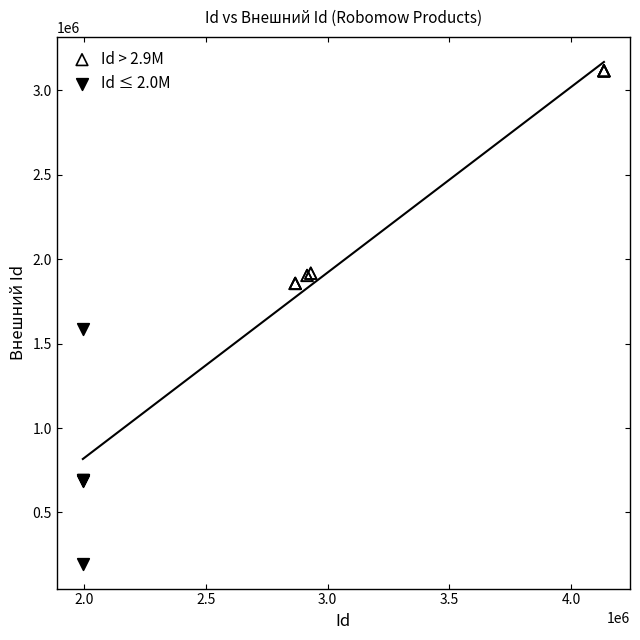

What are all the series names shown in the legend?

Id > 2.9M, Id ≤ 2.0M